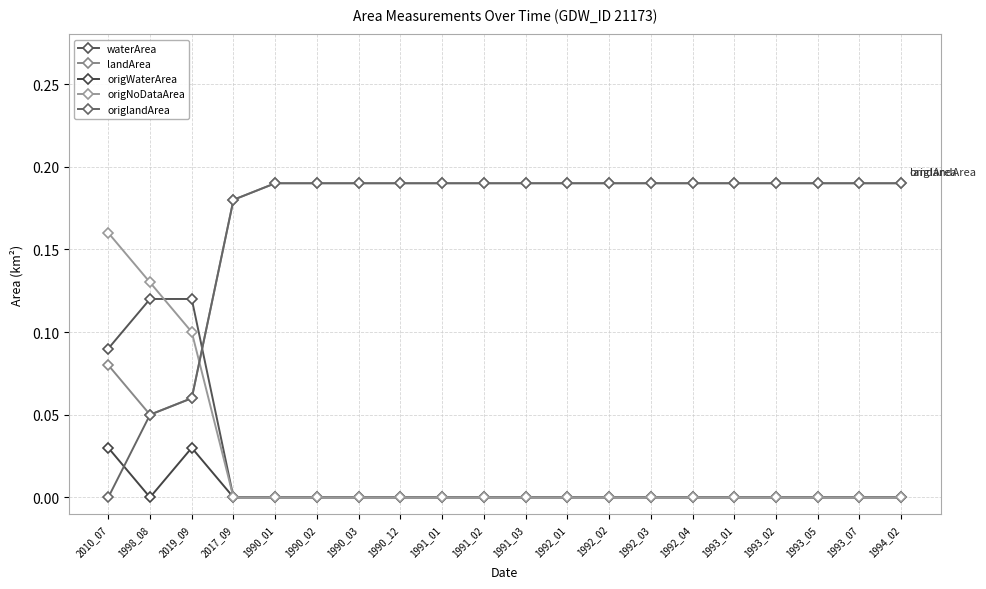

What is the label of the 7th point from the left?

1990_03